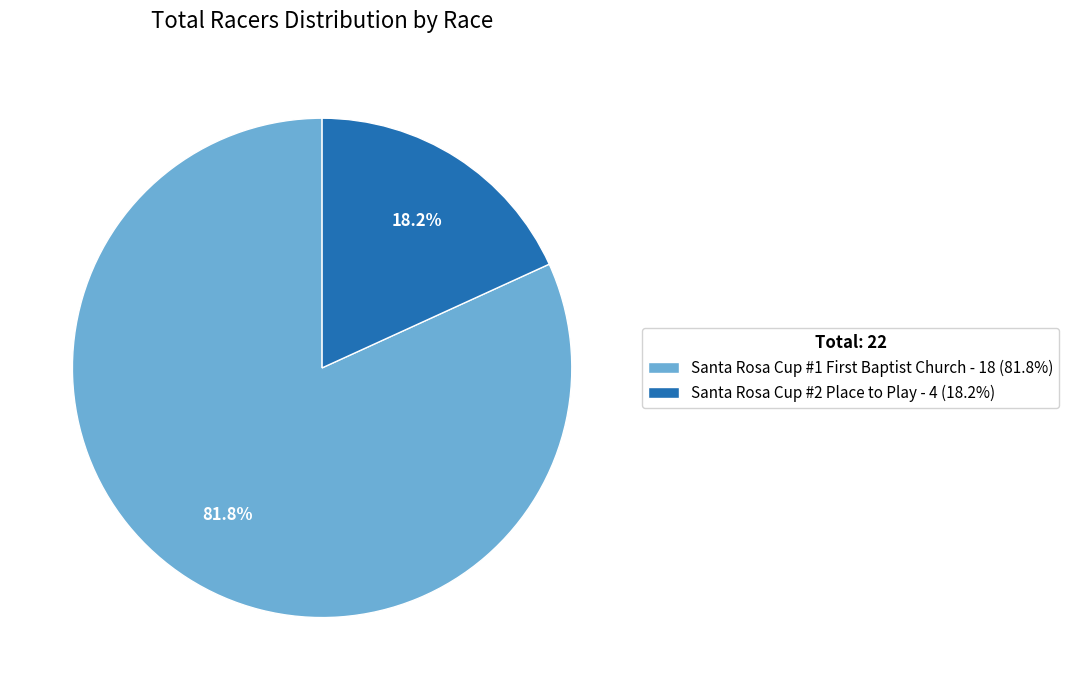

How many slices are in this pie chart?

2